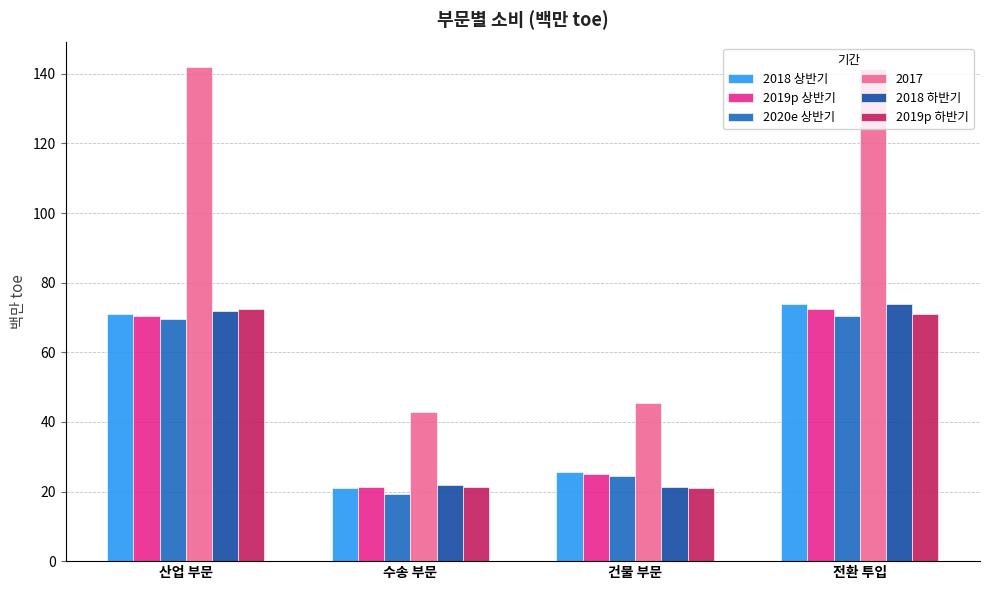

What is the sum of the 2019p 하반기 values at 전환 투입 and 산업 부문?

143.4